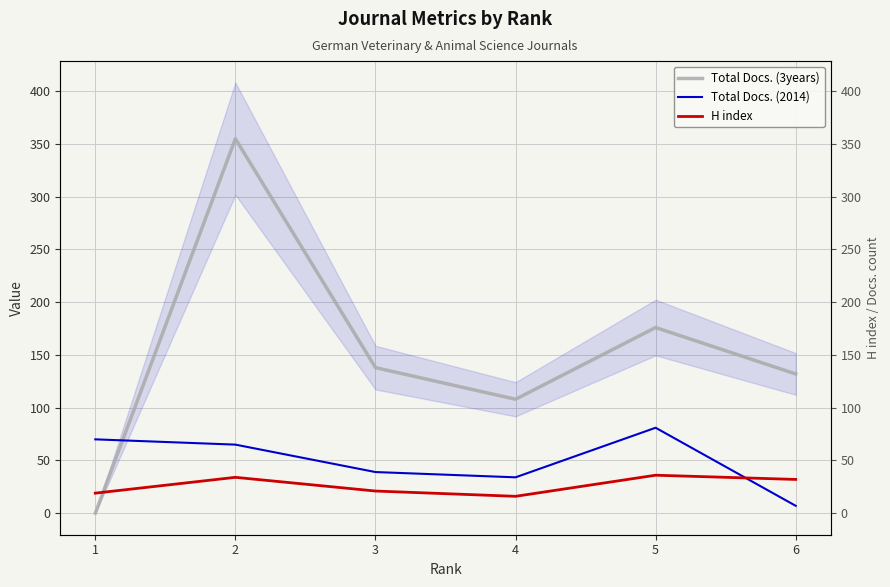

How many interior local peaks does the Total Docs. (2014) series have?

1